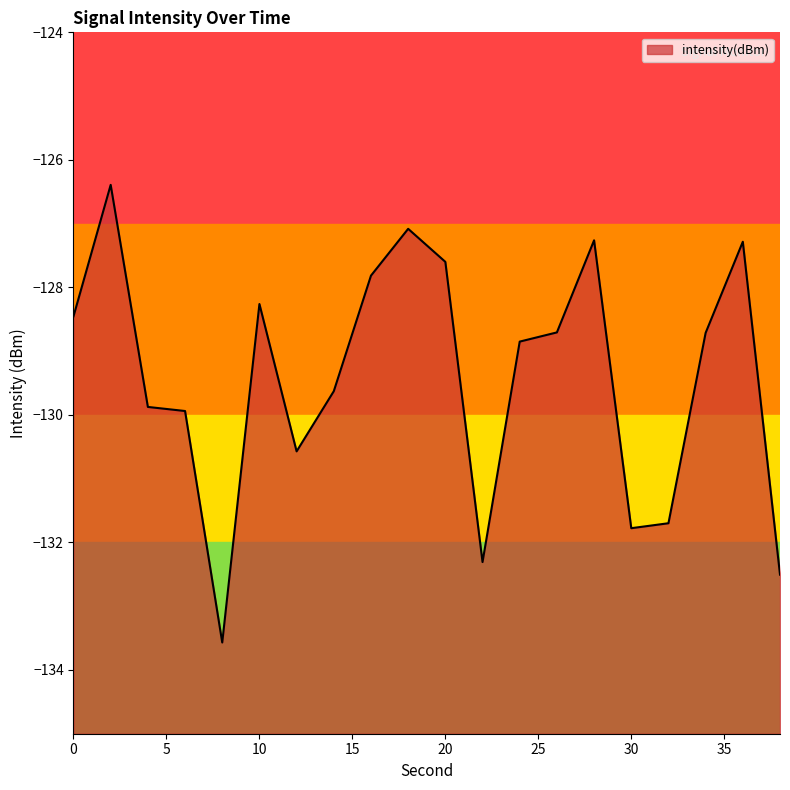

Which has a higher value, 38 or 16?

16